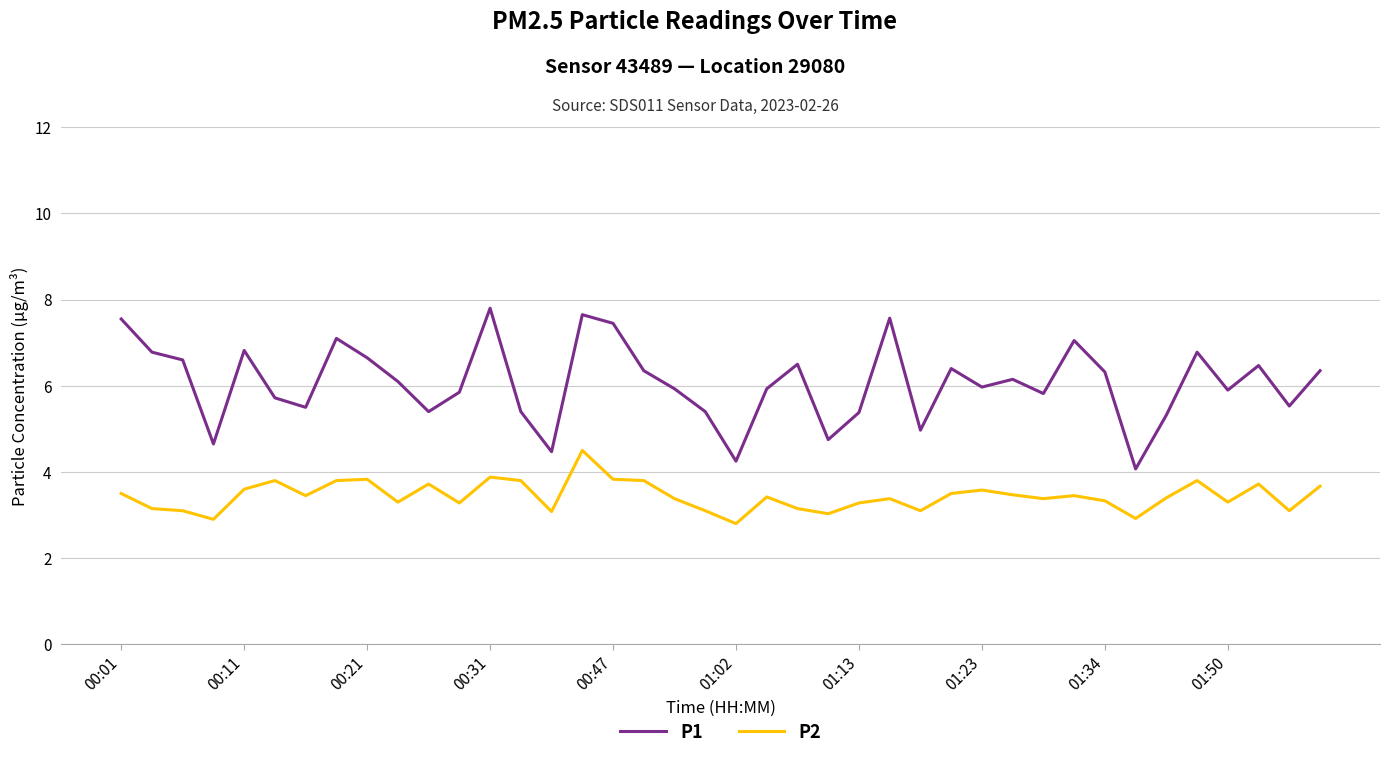

Which series has the largest total across all categories?

P1